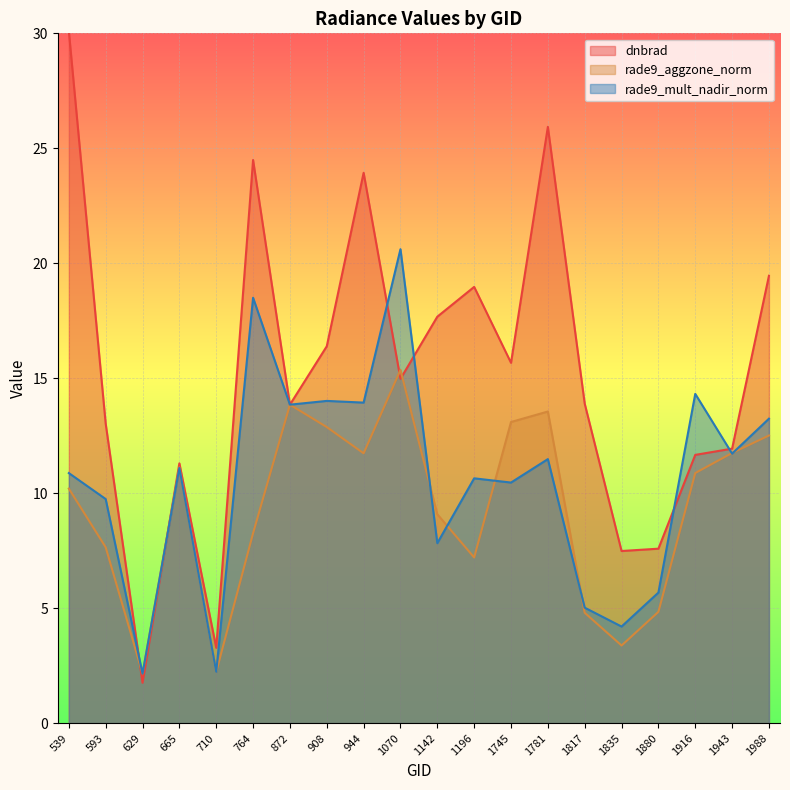

The value of rade9_mult_nadir_norm at 593 is 14.9. True or false?

False